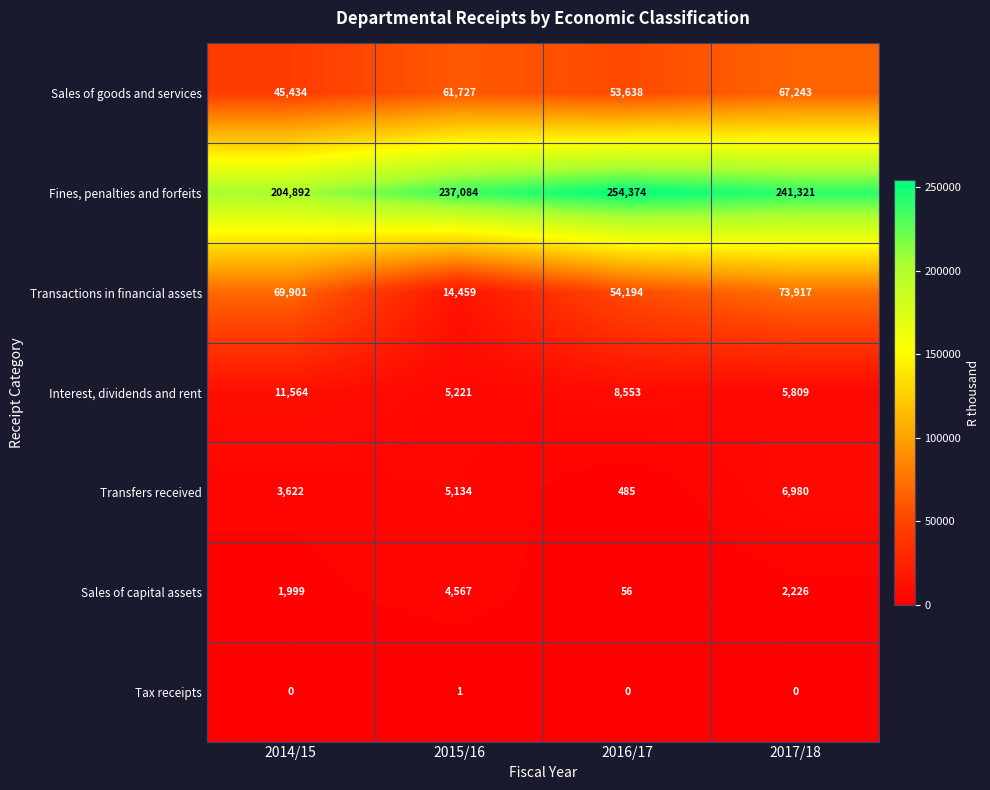

True or false: Sales of goods and services has a value of 27990 at 2016/17.

False